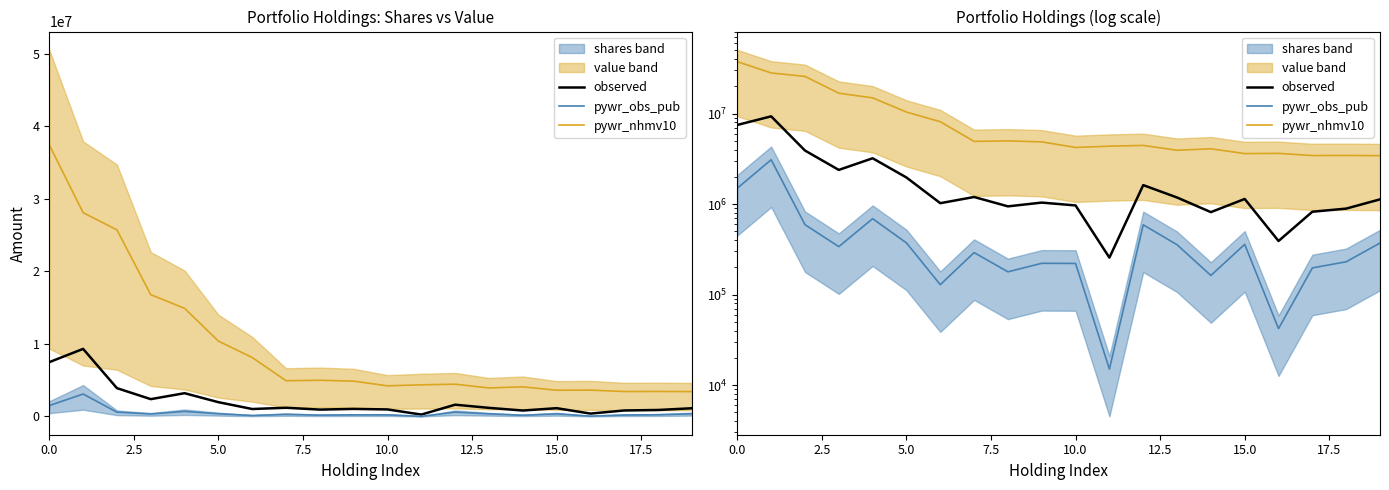

The observed series shows 705397.3 at 17.5. True or false?

False